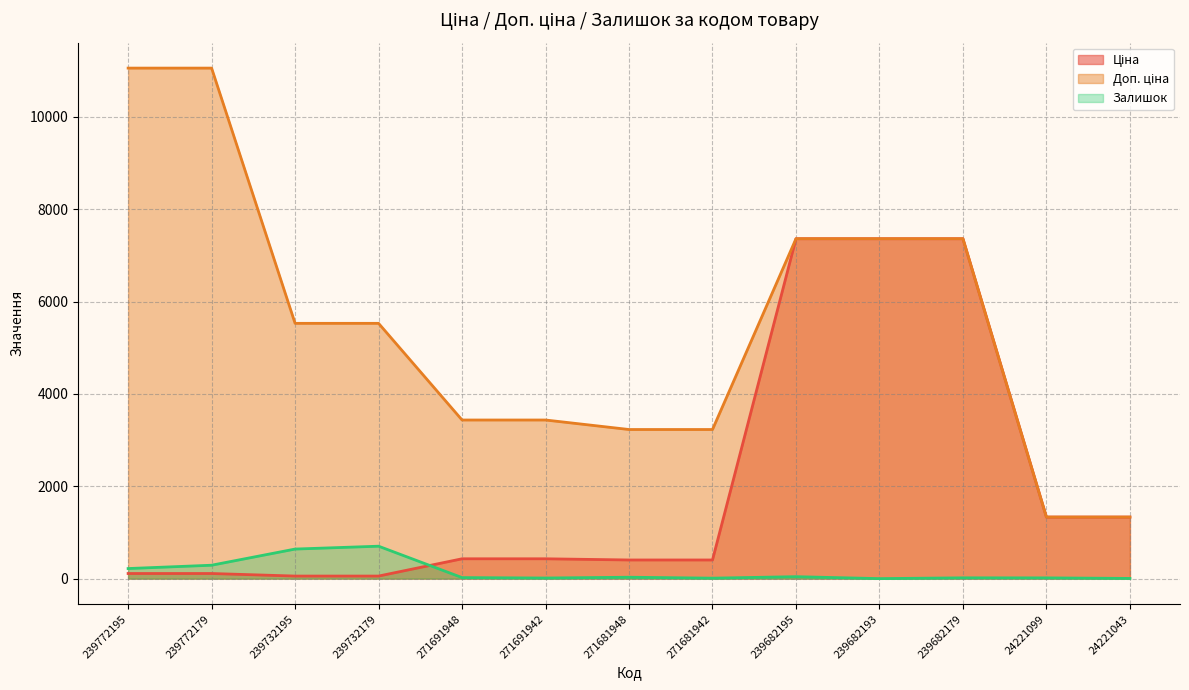

Which series ends up on top after the final intersection of Ціна and Залишок?

Ціна